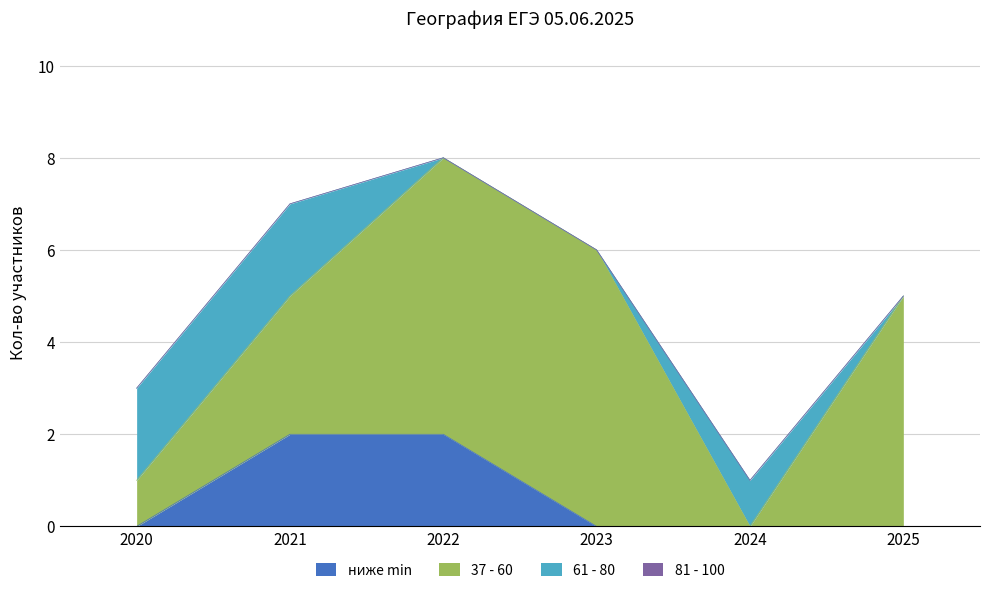

Reading left to right, transcribe all the data shown in this chart.

ниже min: 2020=0	2021=2	2022=2	2023=0	2024=0	2025=0
37 - 60: 2020=1	2021=3	2022=6	2023=6	2024=0	2025=5
61 - 80: 2020=2	2021=2	2022=0	2023=0	2024=1	2025=0
81 - 100: 2020=0	2021=0	2022=0	2023=0	2024=0	2025=0